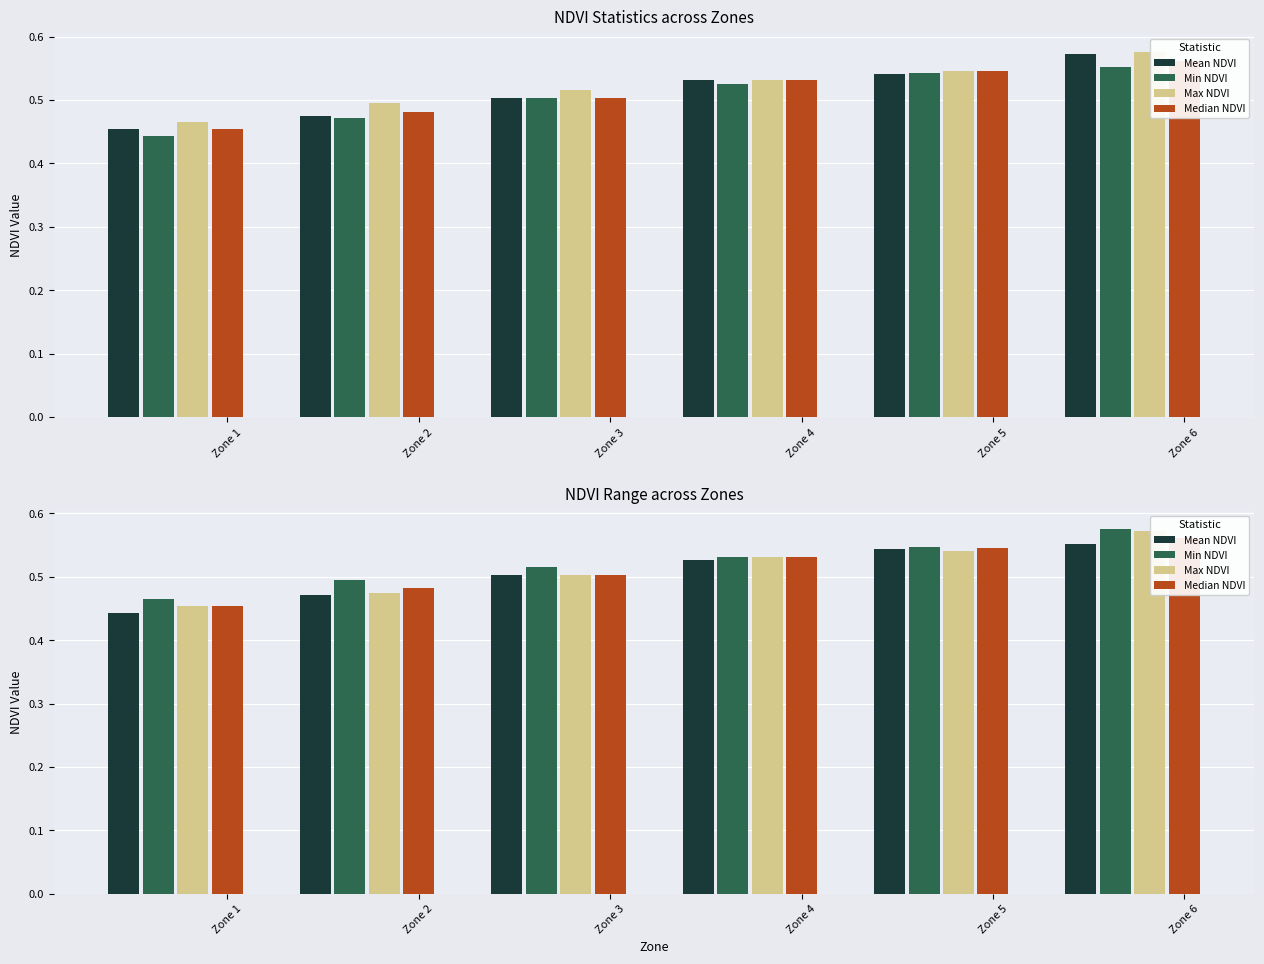

What is the sum of all Mean NDVI values?

3.0